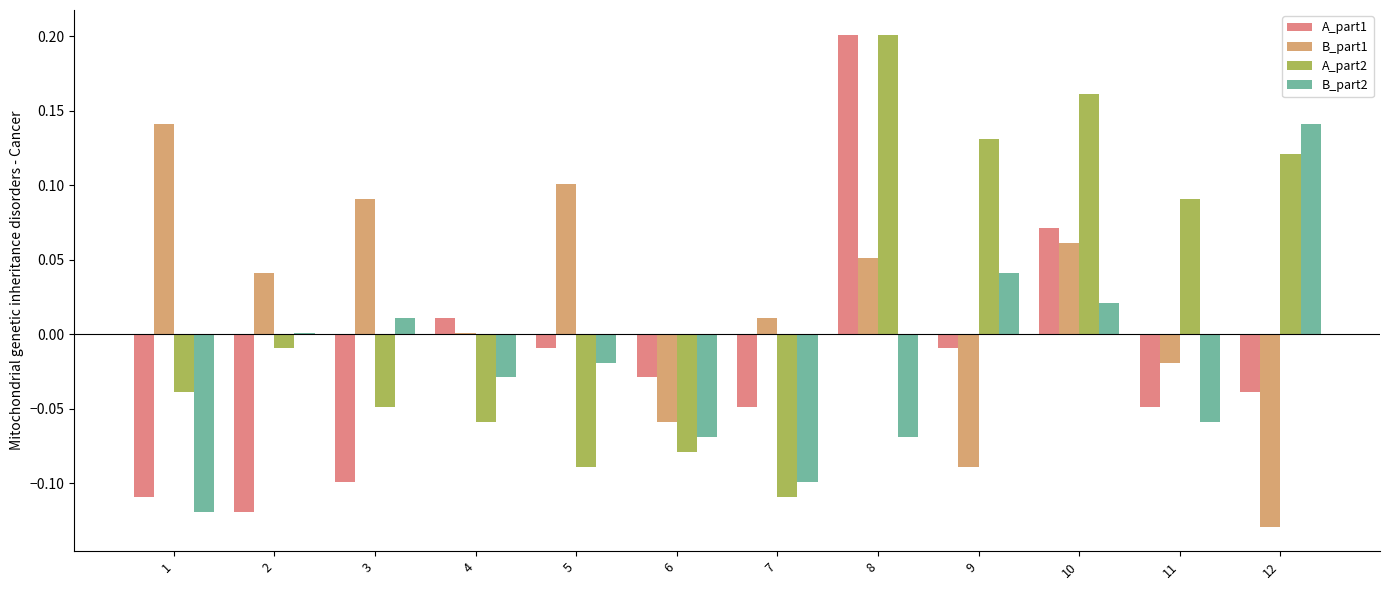

At which label does A_part1 reach its peak?

8